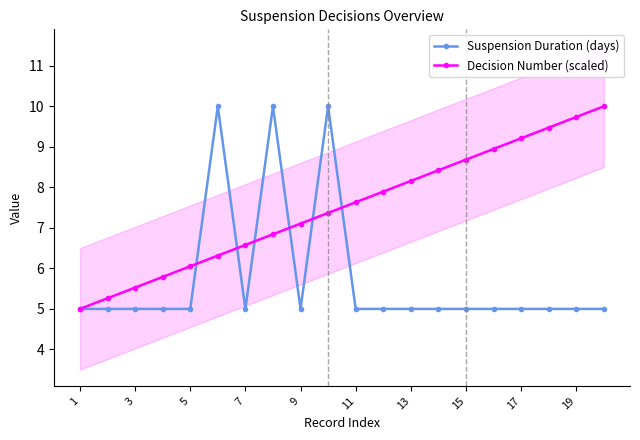

The value of Decision Number (scaled) at 15 is 4.6. True or false?

False